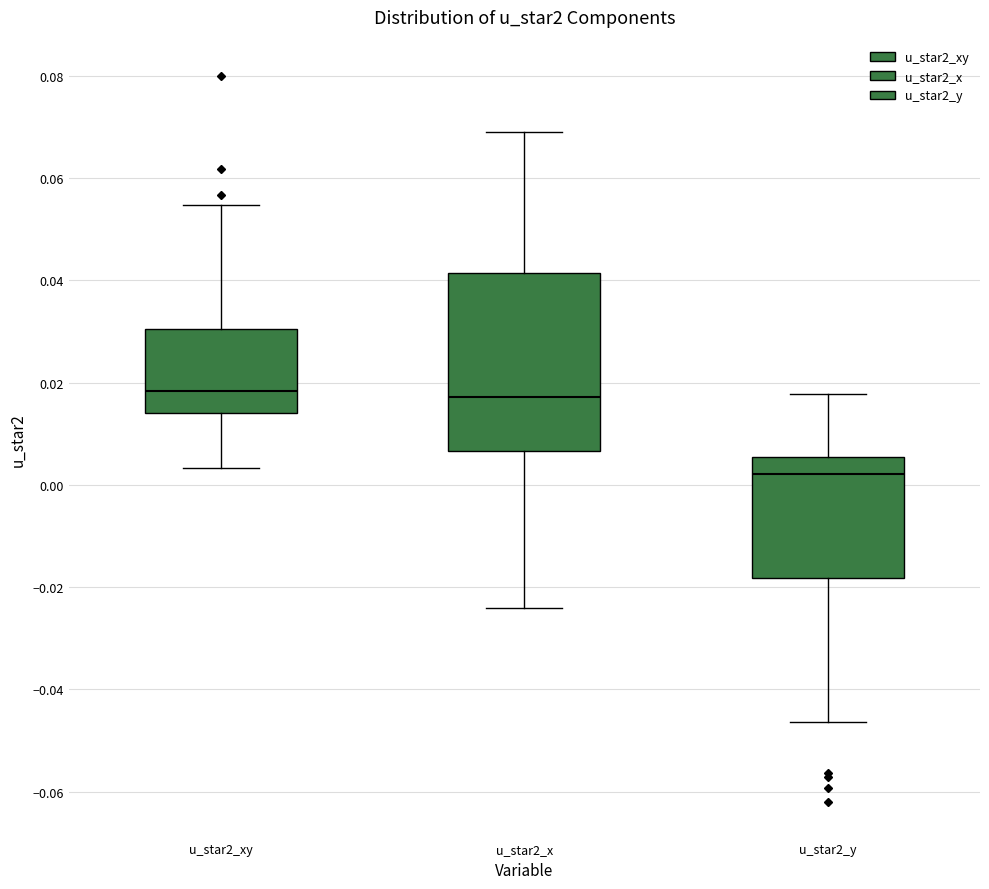

Which box is the tallest, from its lower edge to its upper edge?

u_star2_x